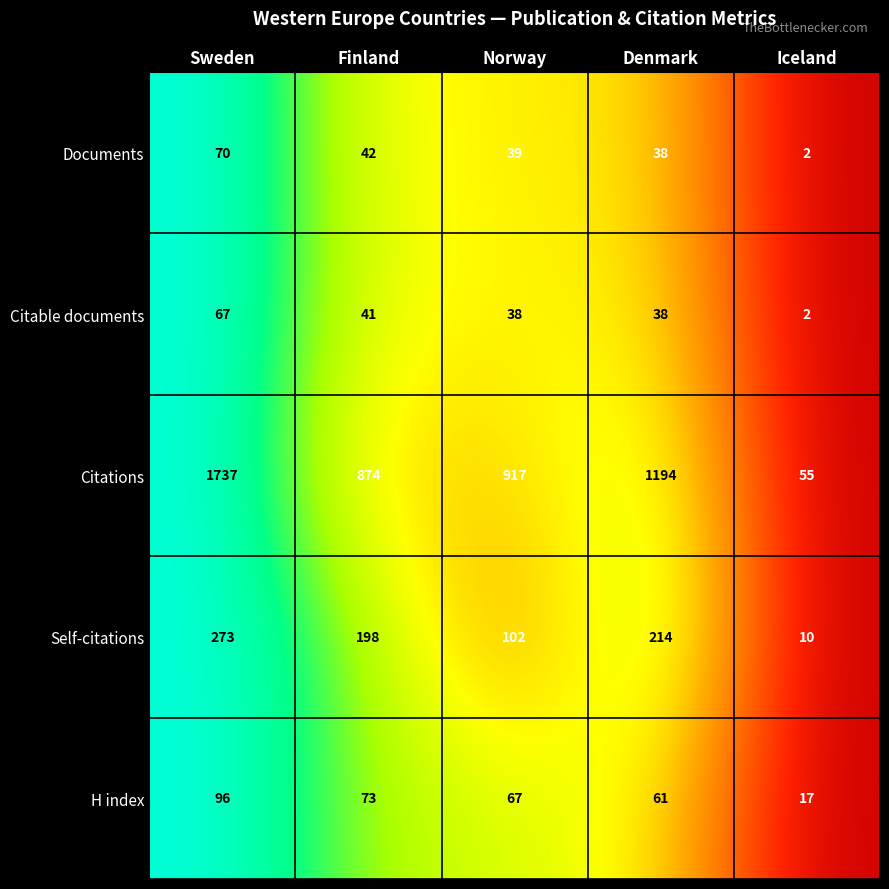

Between Finland and Norway, which series saw the biggest shift?

Self-citations